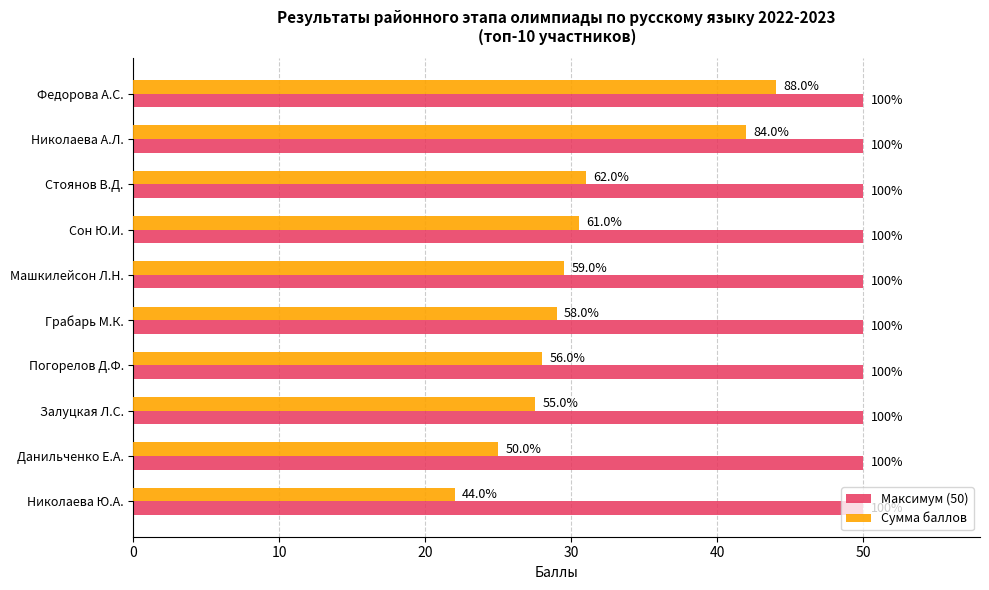

What are all the series names shown in the legend?

Максимум (50), Сумма баллов